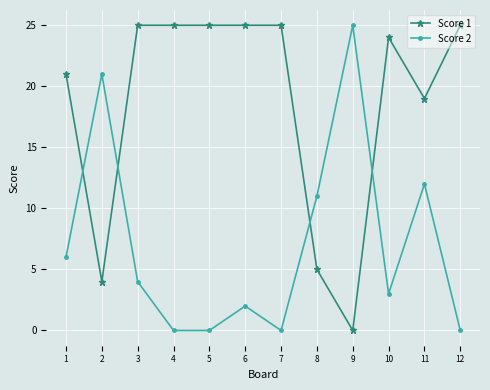

How many distinct data groups are displayed?

2